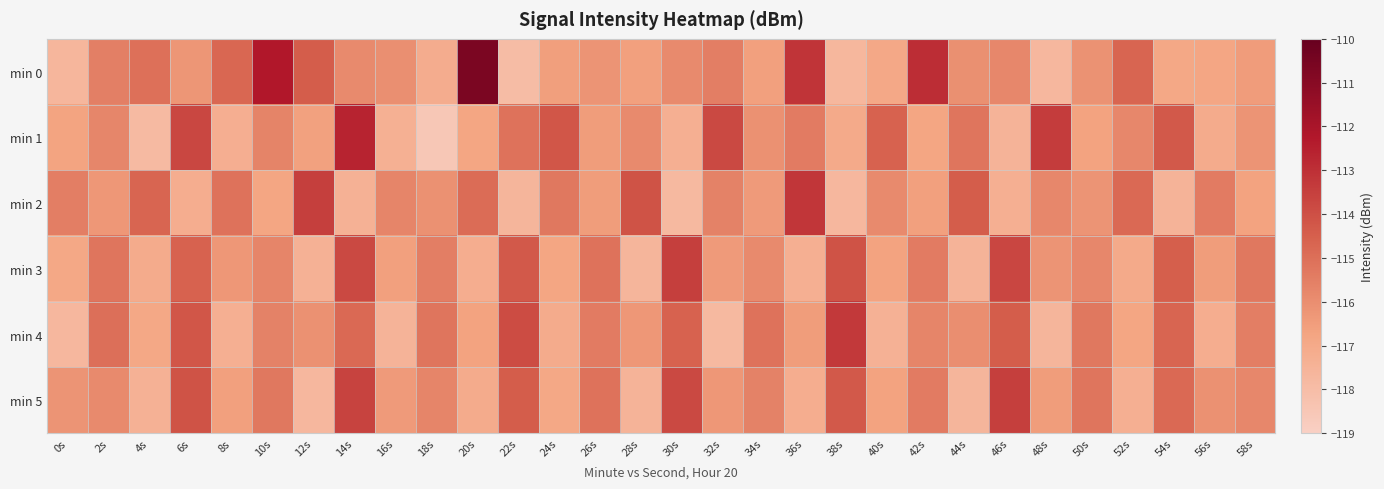

What is the smallest value displayed?

-118.5